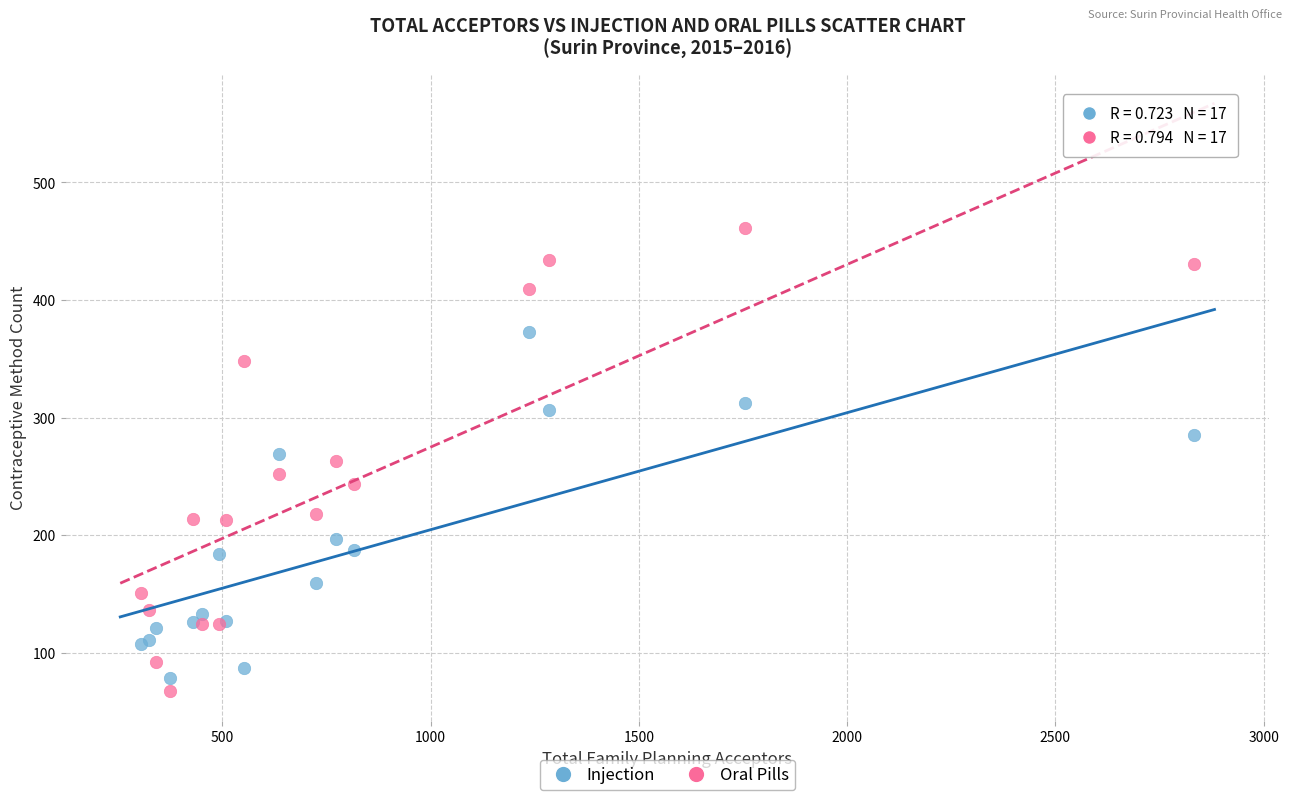

Which series has the widest spread of Y values?

Oral Pills